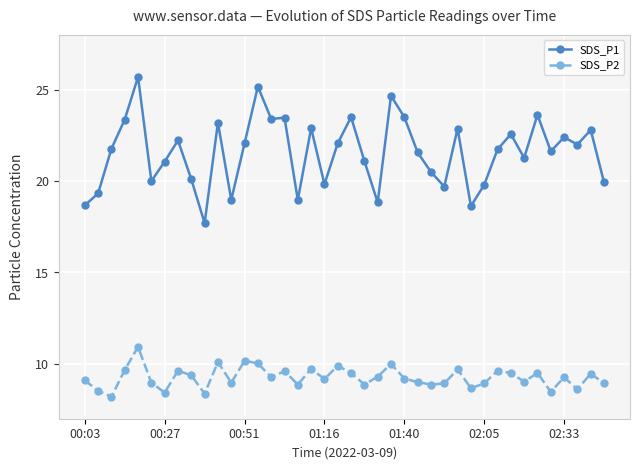

What is the value of the SDS_P2 point at the 19th from the left?

9.2